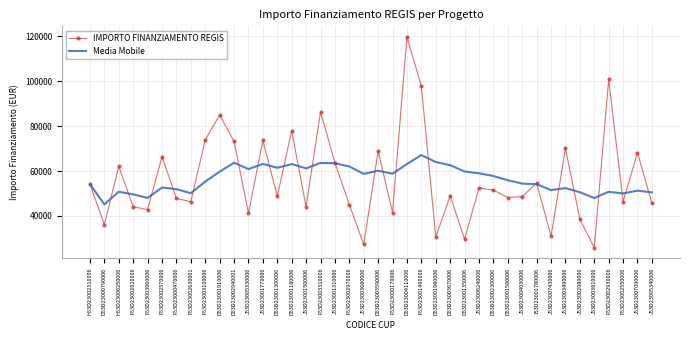

How many values in the Media Mobile series are below 57774?

20